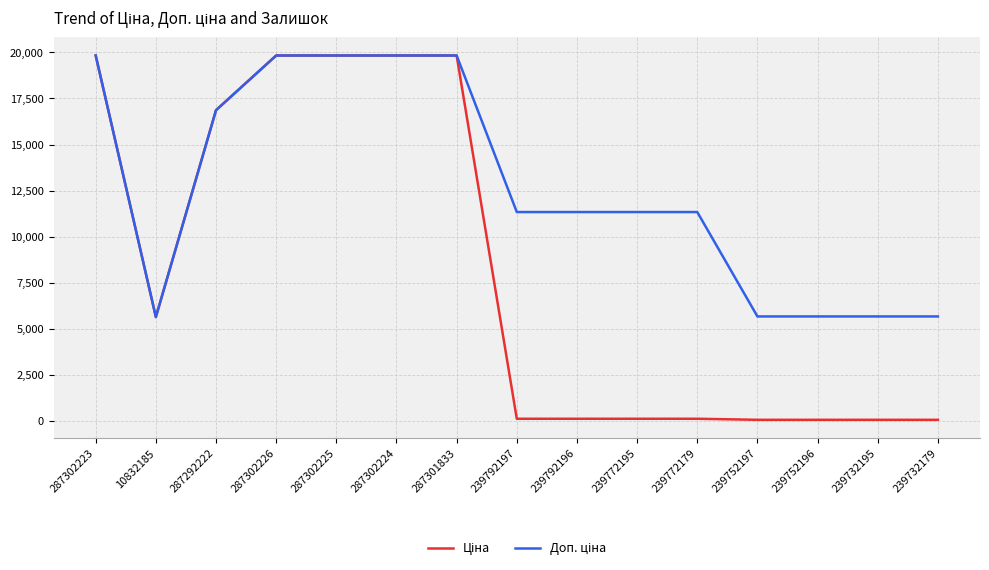

What is the greatest value displayed?

19831.1